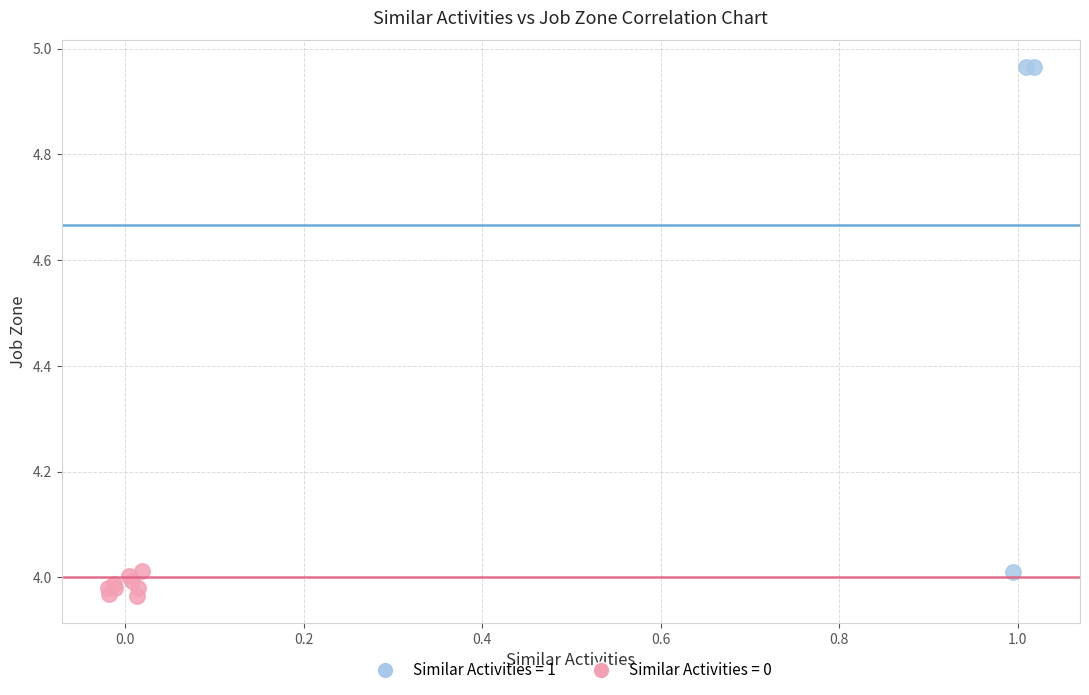

Which series has the largest Y range (max minus min)?

Similar Activities = 1